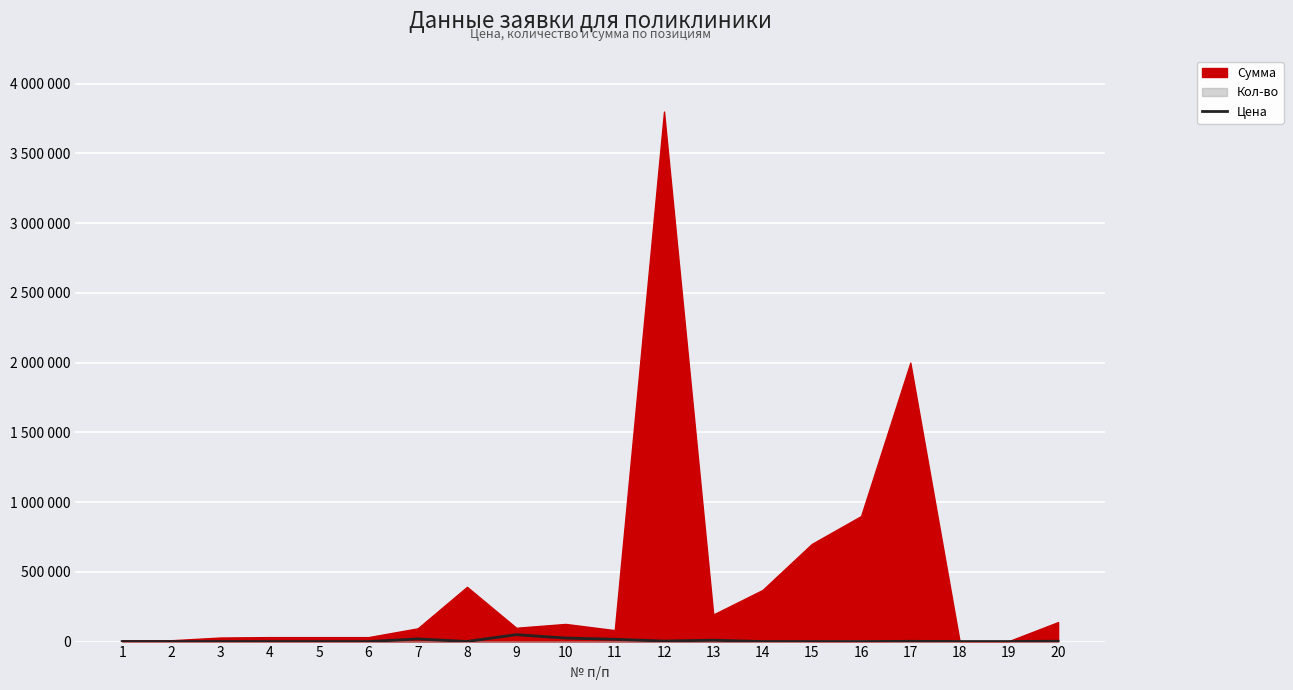

How many points are higher than both their immediate neighbors (excluding endpoints)?

4